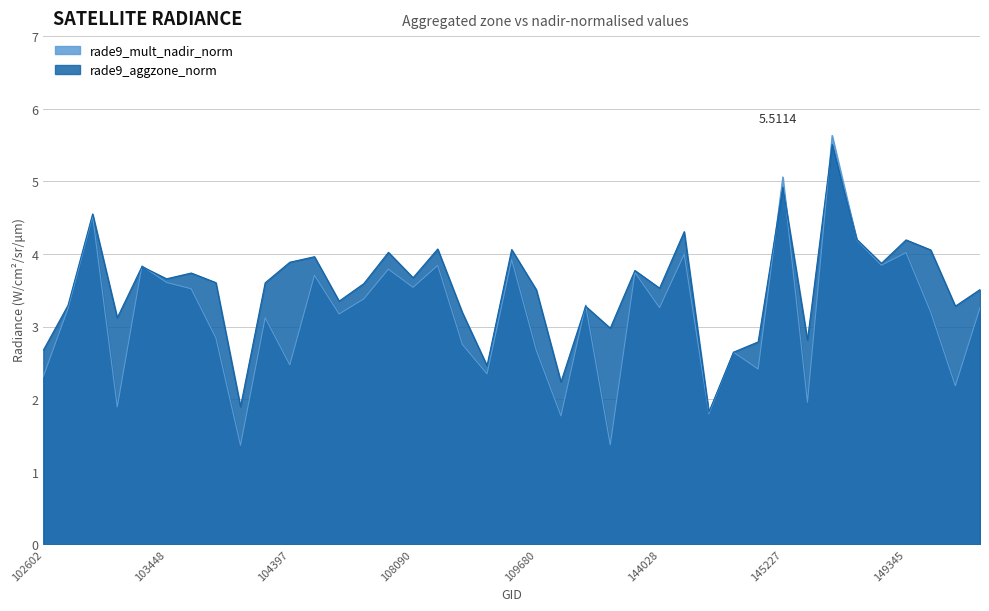

Which label corresponds to the largest value in the chart?

145624